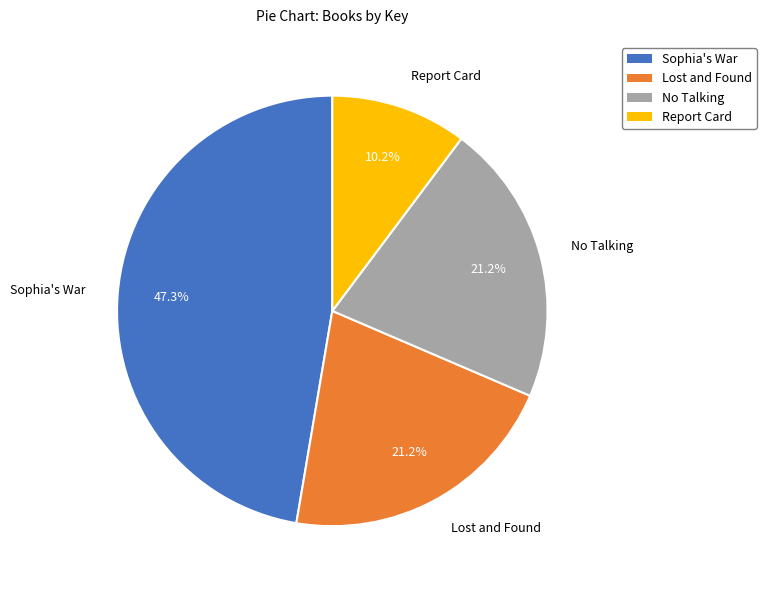

To the nearest percent, what portion does Sophia's War represent?

47%